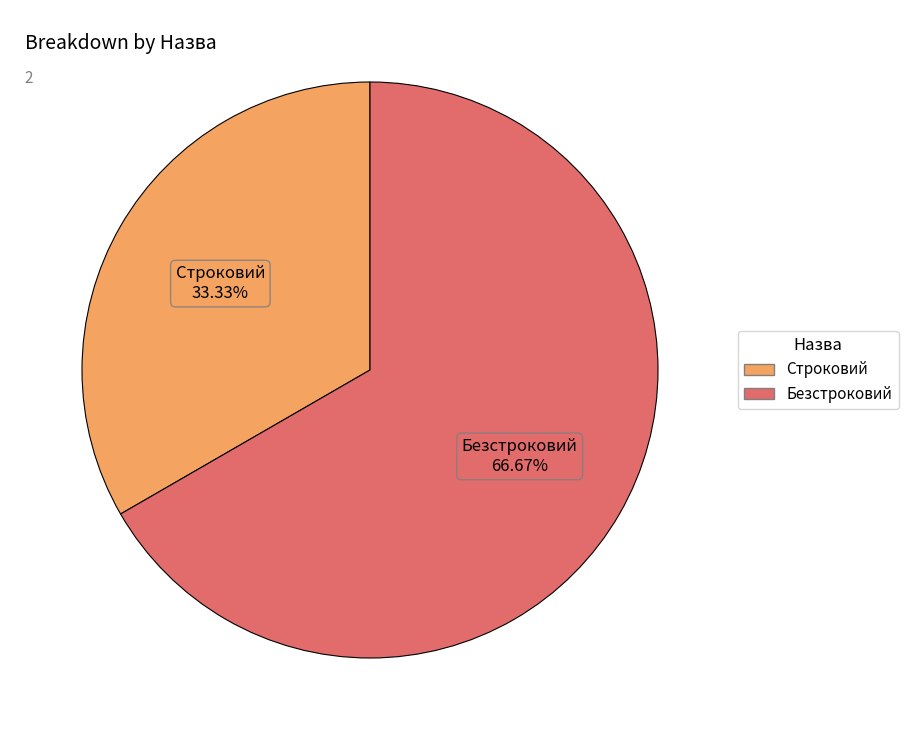

To the nearest percent, what is the average slice percentage?

50%